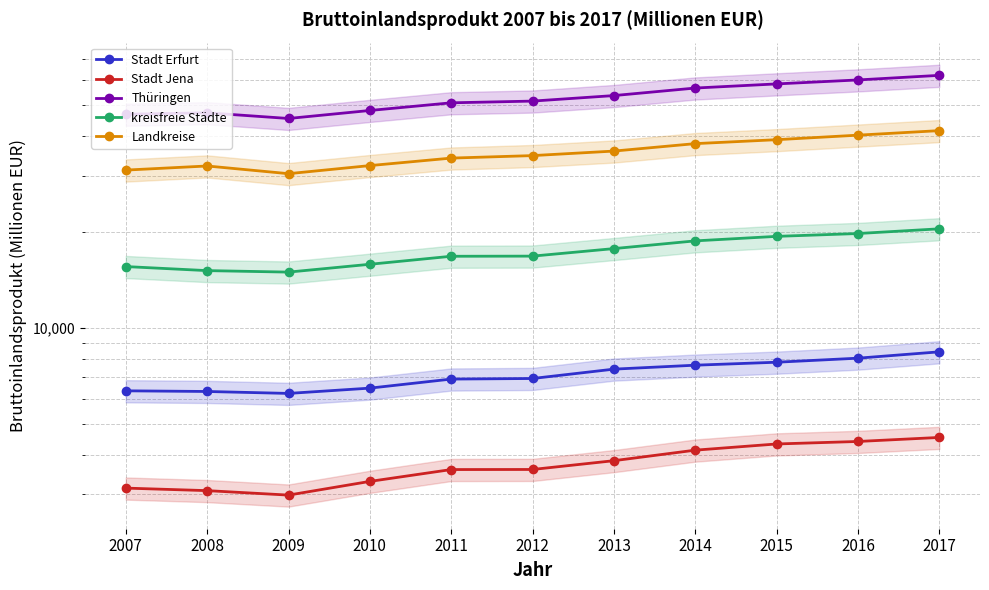

Reading left to right, list all the values displayed in this chart.

Stadt Erfurt: 2007=6348	2008=6318	2009=6230	2010=6473	2011=6911	2012=6940	2013=7426	2014=7641	2015=7807	2016=8039	2017=8416
Stadt Jena: 2007=3141	2008=3084	2009=2986	2010=3297	2011=3592	2012=3594	2013=3830	2014=4133	2015=4322	2016=4401	2017=4531
Thüringen: 2007=46928	2008=47423	2009=45513	2010=48225	2011=50972	2012=51612	2013=53712	2014=56722	2015=58440	2016=60144	2017=62172
kreisfreie Städte: 2007=15594	2008=15144	2009=14982	2010=15854	2011=16800	2012=16817	2013=17759	2014=18779	2015=19401	2016=19804	2017=20489
Landkreise: 2007=31334	2008=32278	2009=30531	2010=32370	2011=34173	2012=34795	2013=35954	2014=37943	2015=39038	2016=40340	2017=41683